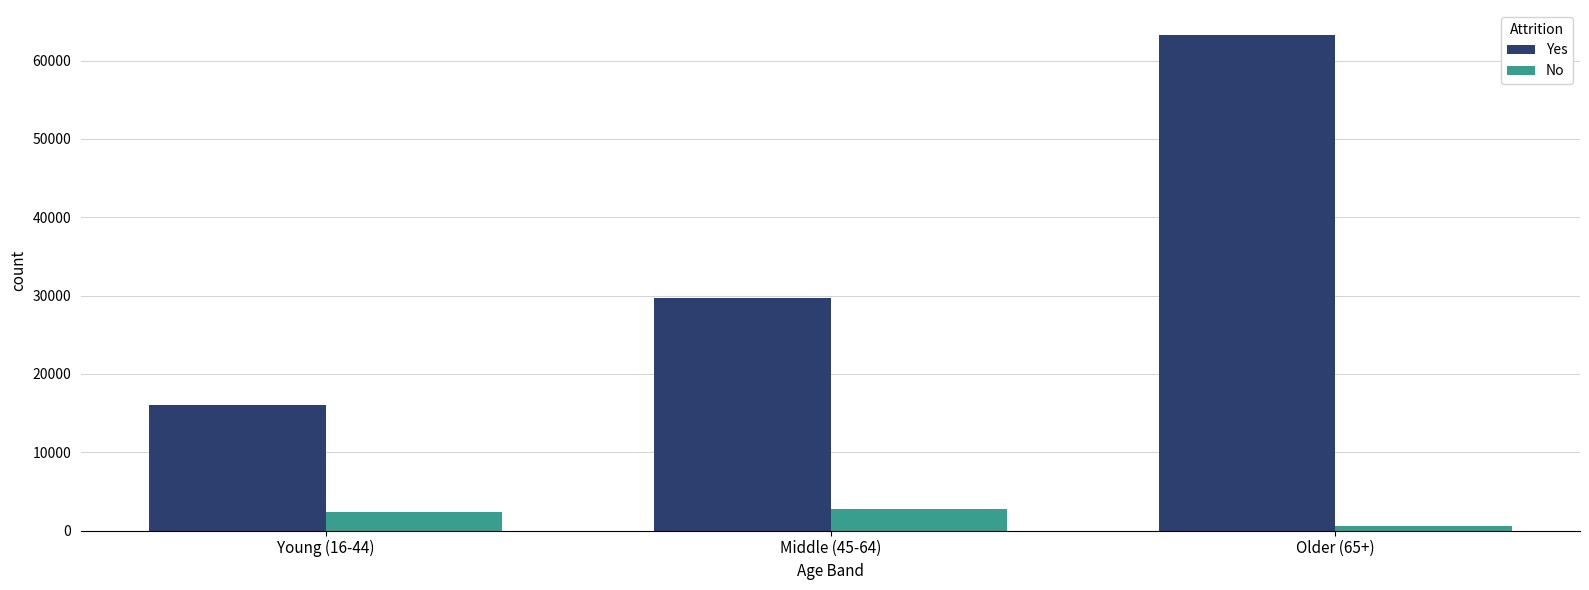

What is the difference between the second highest and minimum values in the Yes series?

13671